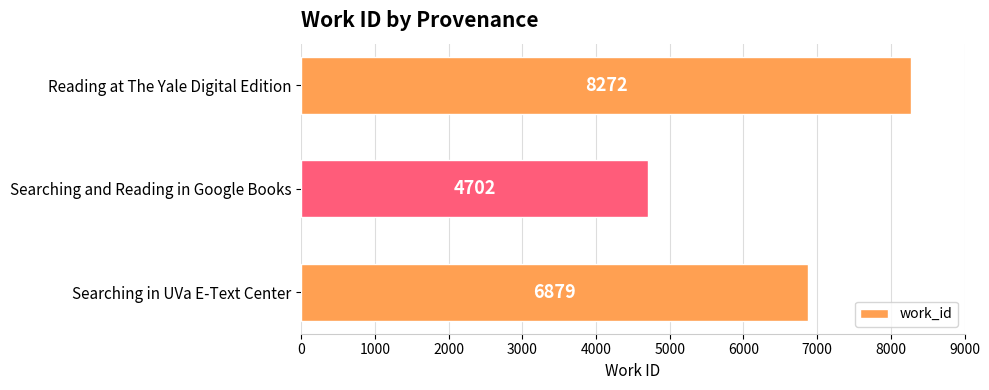

What value does the data have at Searching in UVa E-Text Center?

6879